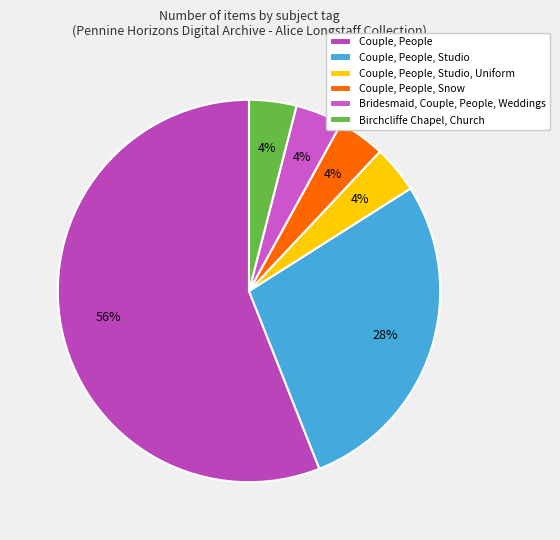

How many segments does this pie chart have?

6